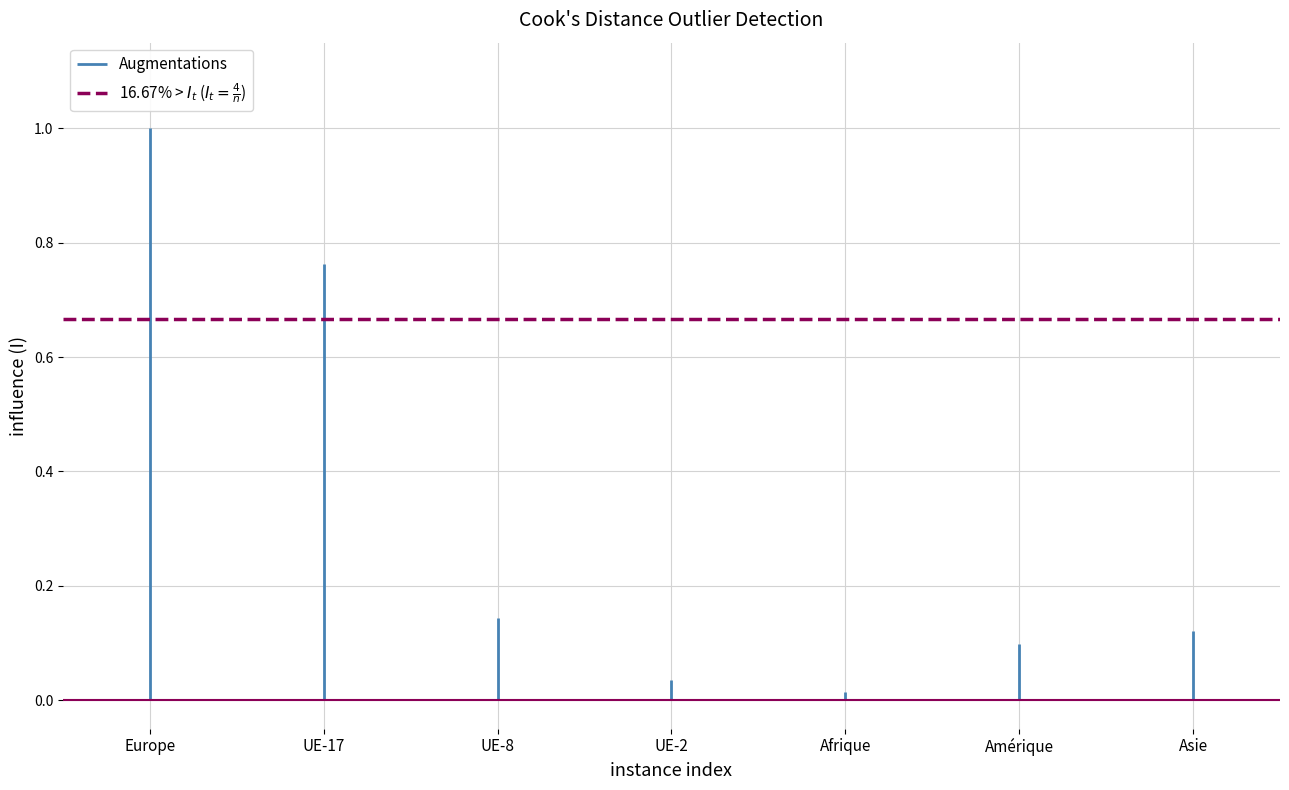

What is the label of the 2nd point from the left?

UE-17